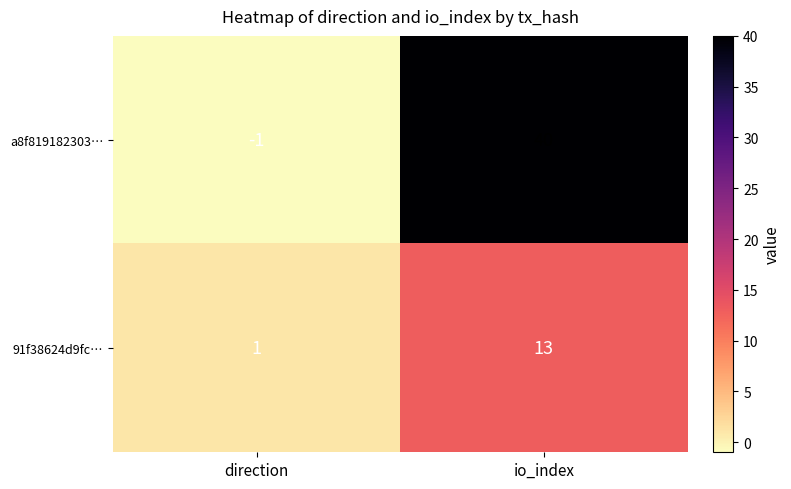

Which series has the widest spread of values?

a8f819182303…